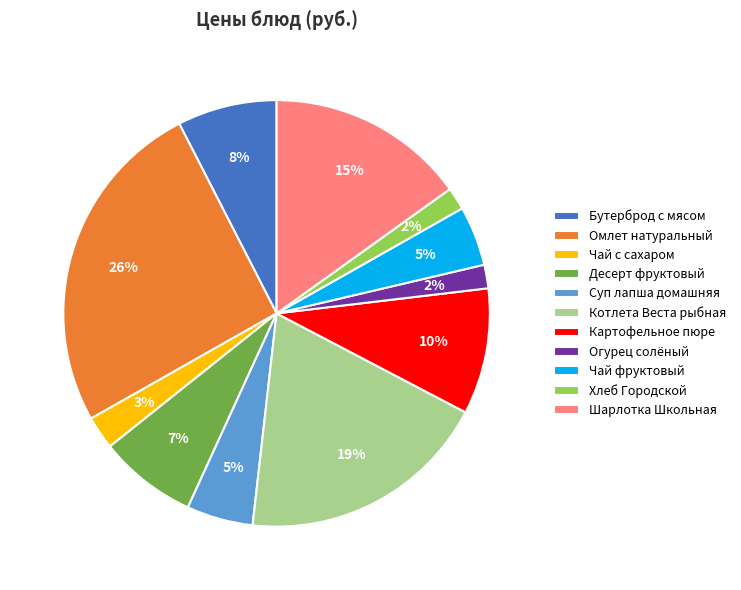

Count the number of slices in the pie.

11